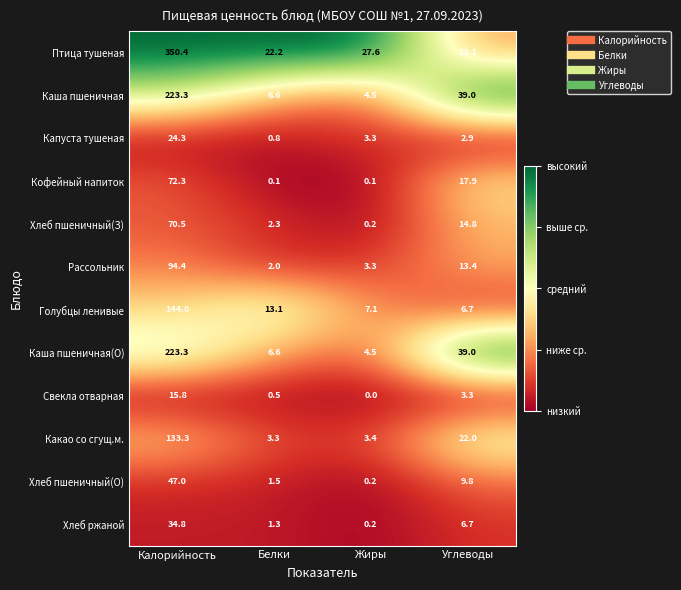

What is the average value of the Каша пшеничная(О) series?

68.4